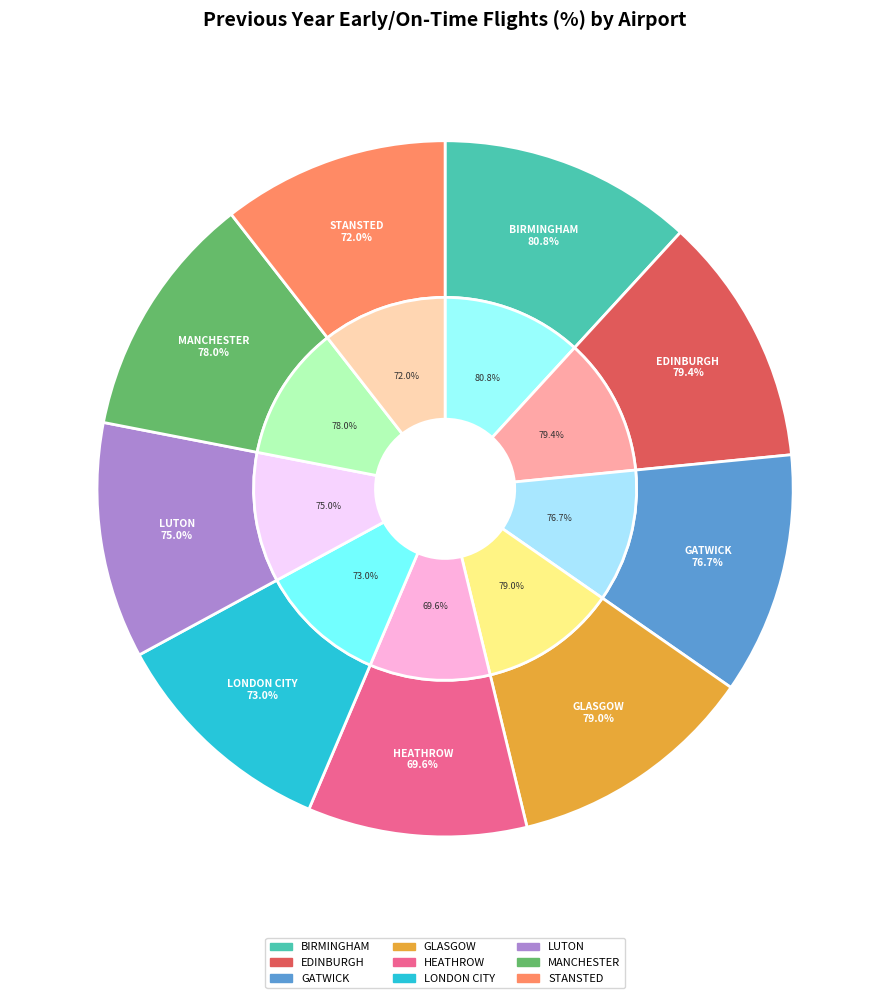

Which category has the biggest portion of the pie?

BIRMINGHAM